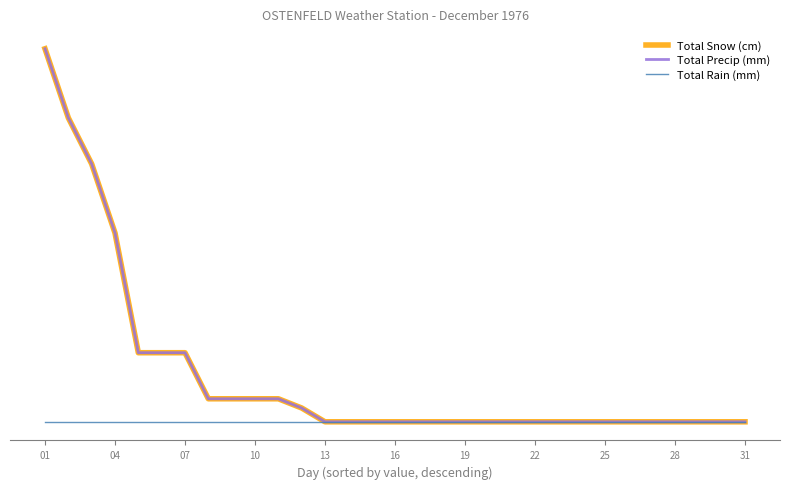

Is this an area chart (filled region under the line)?

No